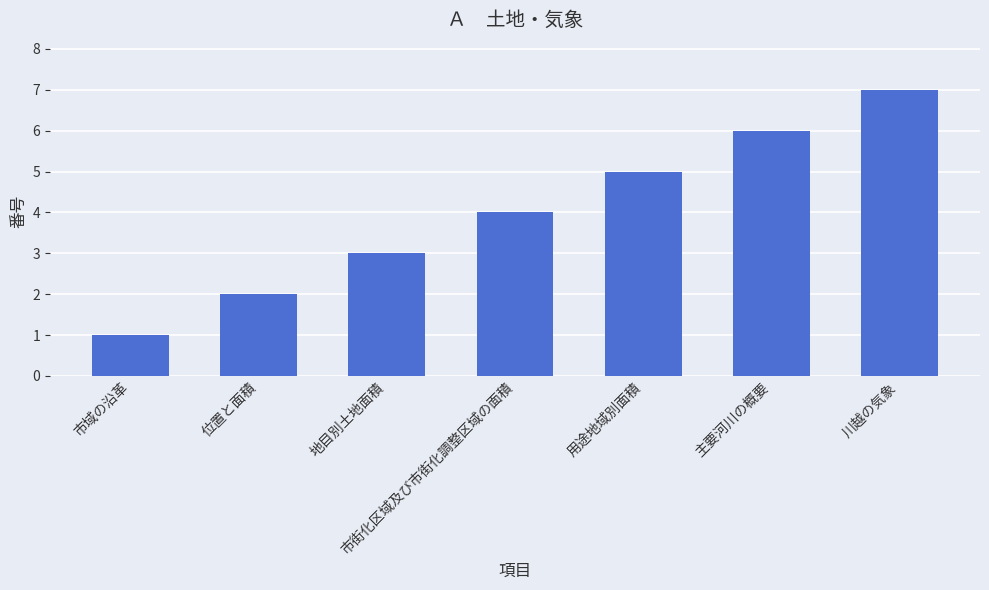

What is the difference between the second highest and second lowest values?

4